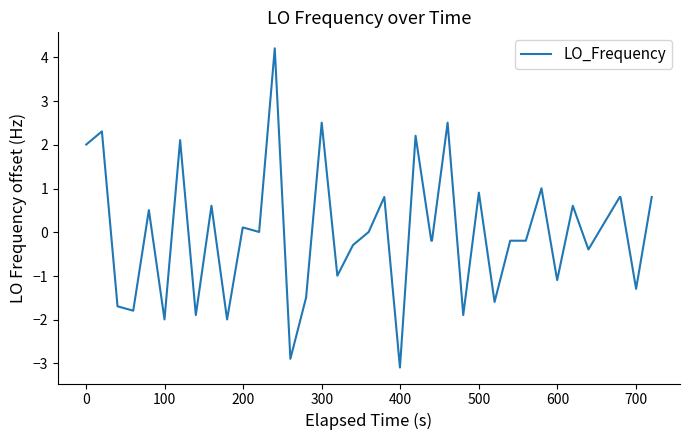

Does the chart display data point markers on the line(s)?

No